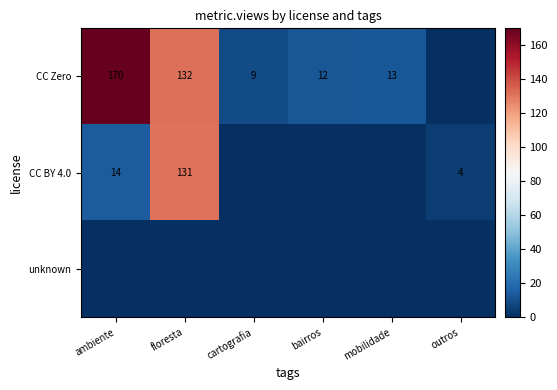

What is the maximum value for CC BY 4.0?

131